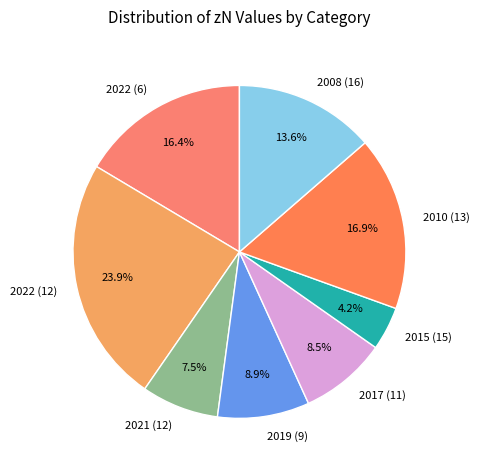

Combined, what portion of the pie is 2019 (9) and 2021 (12)?

16.4%